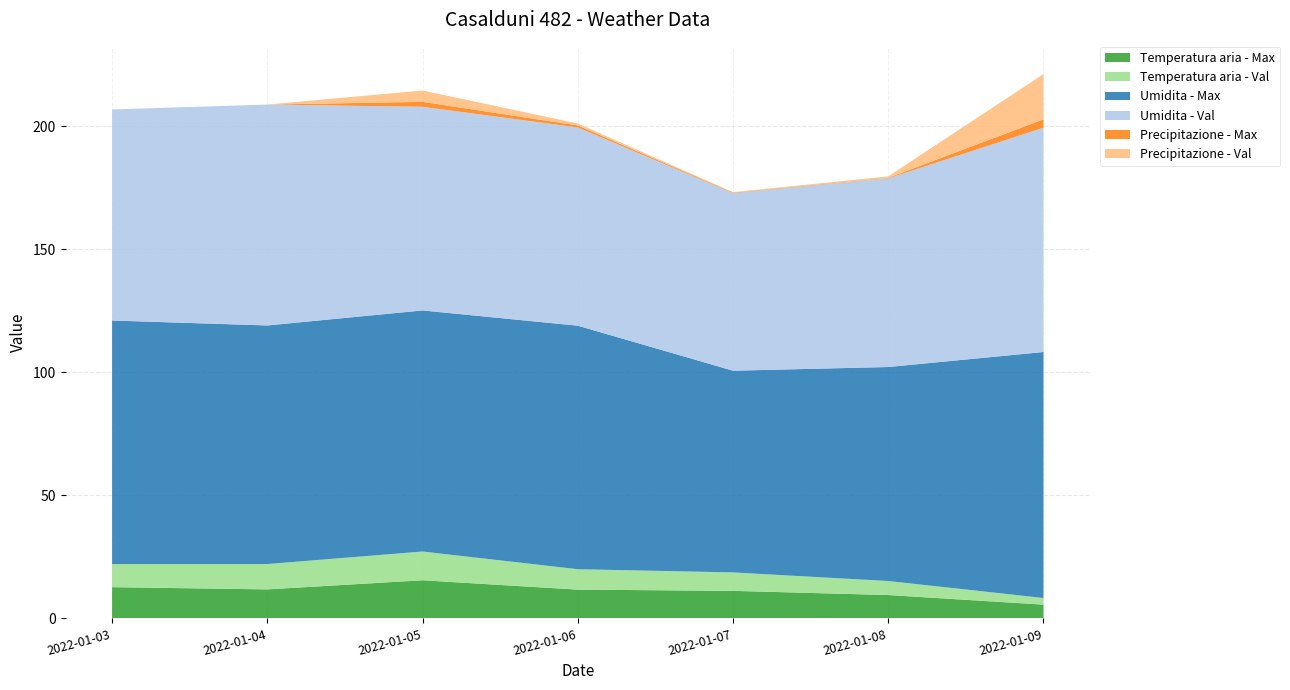

Reading left to right, transcribe all the data shown in this chart.

Temperatura aria - Max: 2022-01-03=12.7	2022-01-04=11.8	2022-01-05=15.5	2022-01-06=11.7	2022-01-07=11.2	2022-01-08=9.5	2022-01-09=5.6
Temperatura aria - Val: 2022-01-03=9.4	2022-01-04=10.3	2022-01-05=11.7	2022-01-06=8.3	2022-01-07=7.5	2022-01-08=5.7	2022-01-09=2.7
Umidita - Max: 2022-01-03=99.0	2022-01-04=97.0	2022-01-05=98.0	2022-01-06=99.0	2022-01-07=82.0	2022-01-08=87.0	2022-01-09=100.0
Umidita - Val: 2022-01-03=85.8	2022-01-04=89.8	2022-01-05=82.8	2022-01-06=80.6	2022-01-07=72.2	2022-01-08=76.7	2022-01-09=91.2
Precipitazione - Max: 2022-01-03=0.0	2022-01-04=0.0	2022-01-05=2.0	2022-01-06=0.8	2022-01-07=0.2	2022-01-08=0.2	2022-01-09=3.4
Precipitazione - Val: 2022-01-03=0.0	2022-01-04=0.0	2022-01-05=4.6	2022-01-06=0.8	2022-01-07=0.2	2022-01-08=0.6	2022-01-09=18.4